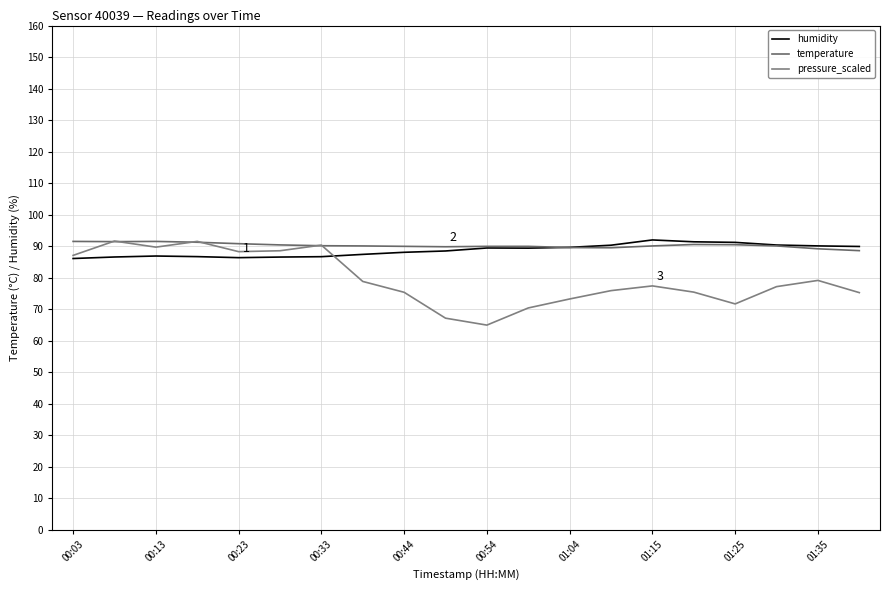

How many lines are shown in the chart?

3